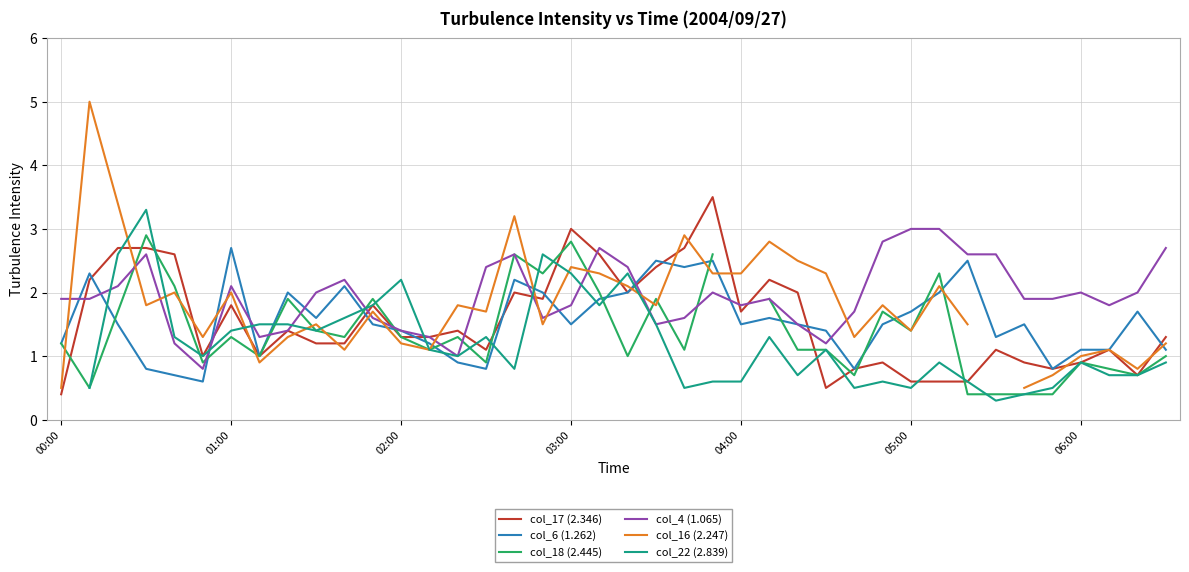

What is the maximum value for col_6 (1.262)?

2.7